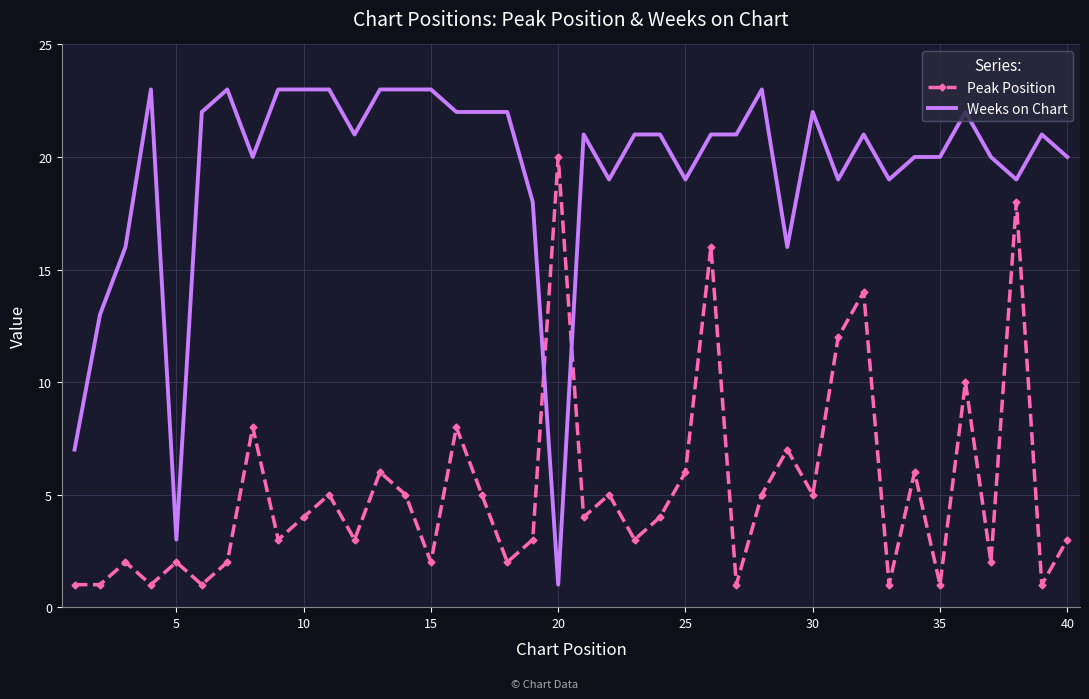

What is the highest value of the Weeks on Chart series?

23